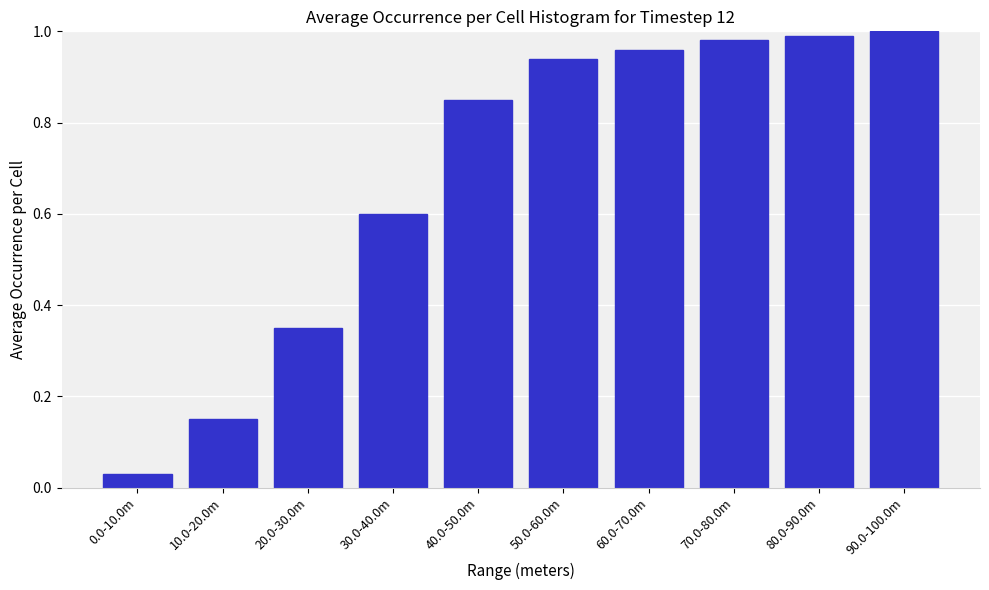

Is it true that the value at 90.0-100.0m is 1.0?

True